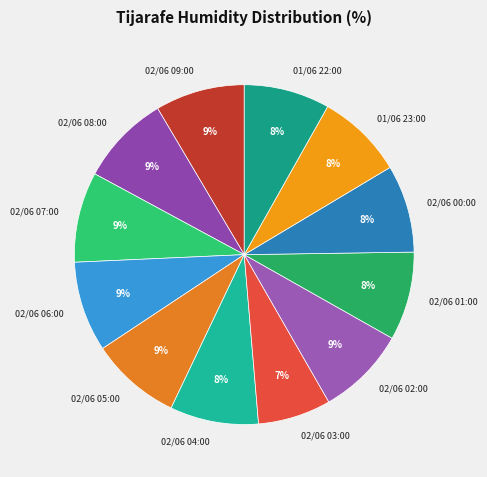

To the nearest percent, what portion does 02/06 05:00 represent?

9%